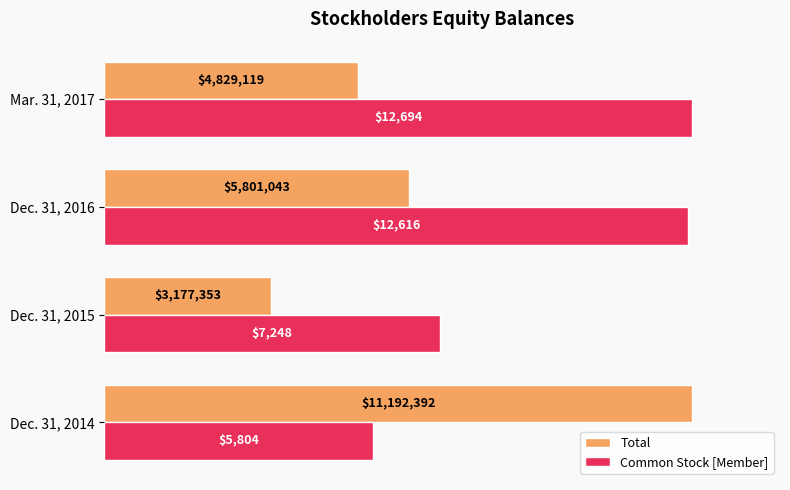

What are all the series names shown in the legend?

Total, Common Stock [Member]